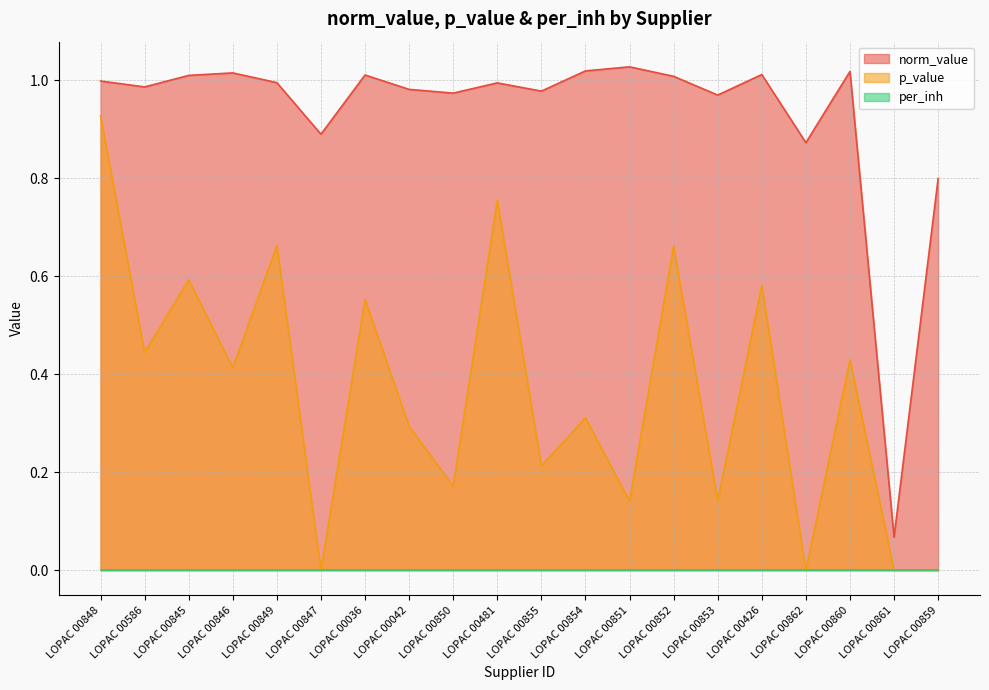

What position from the left is LOPAC 00853?

15